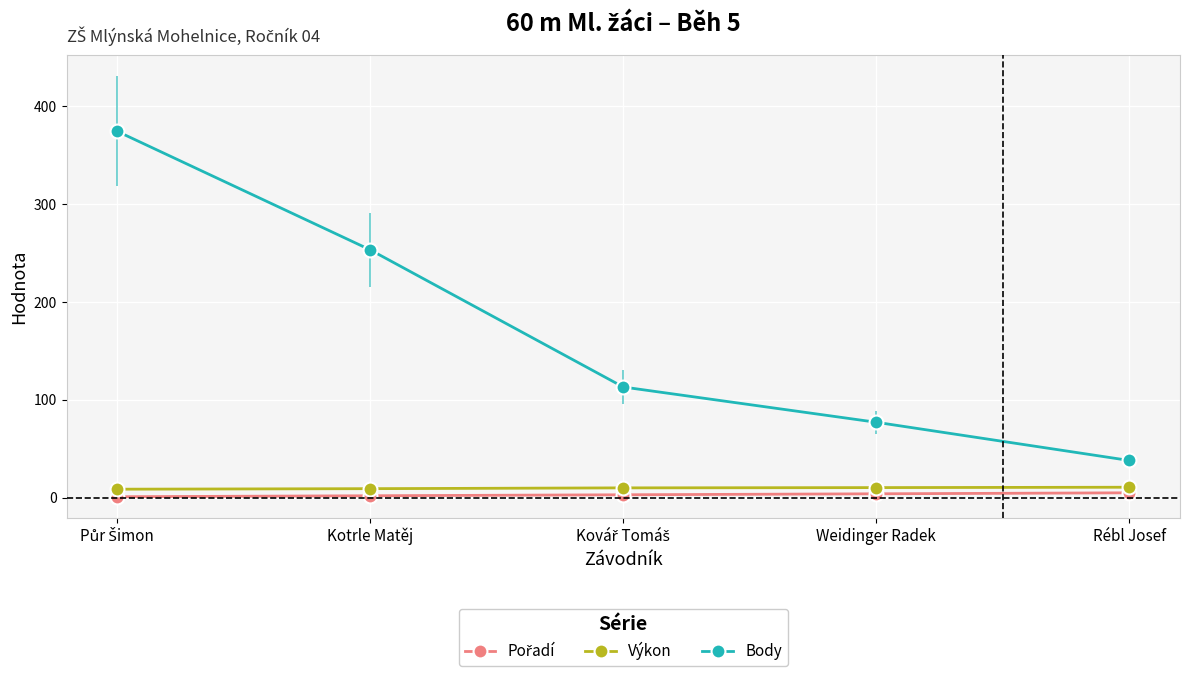

How many values in the Pořadí series are below 3?

2